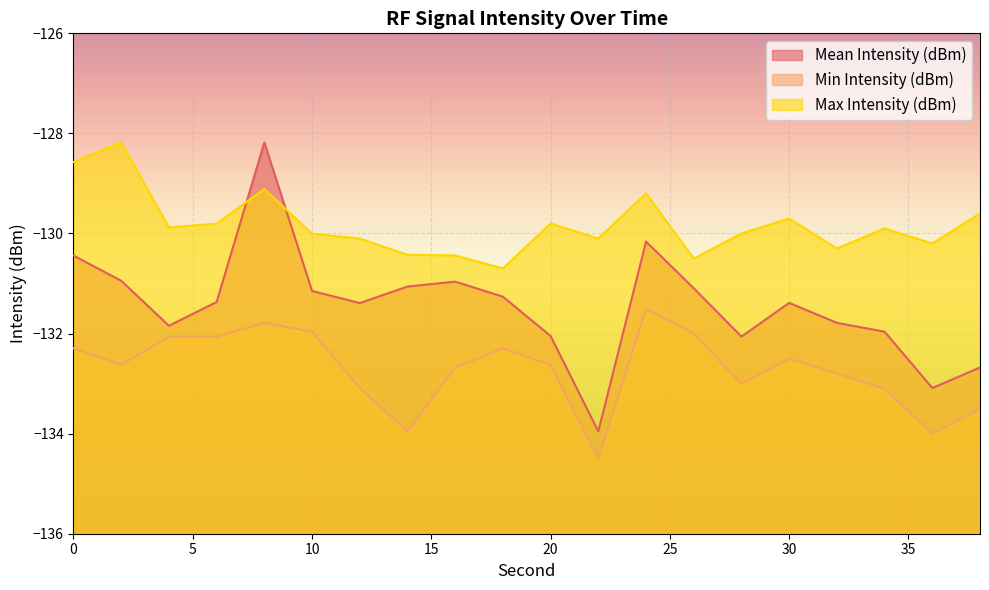

In Mean Intensity (dBm), how many points are lower than both neighbors (excluding endpoints)?

5